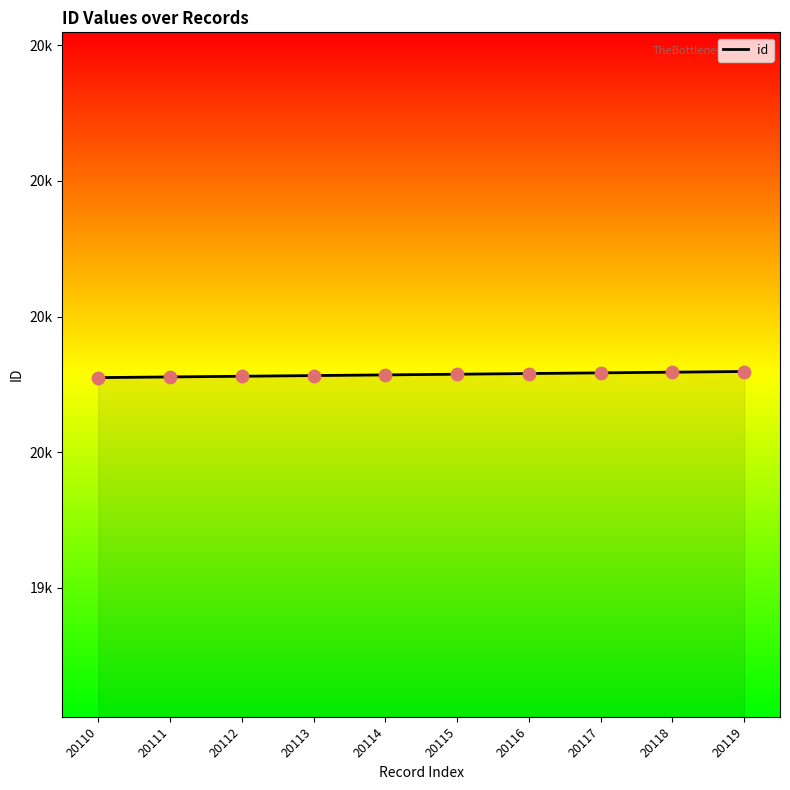

Is this an area chart (filled region under the line)?

Yes